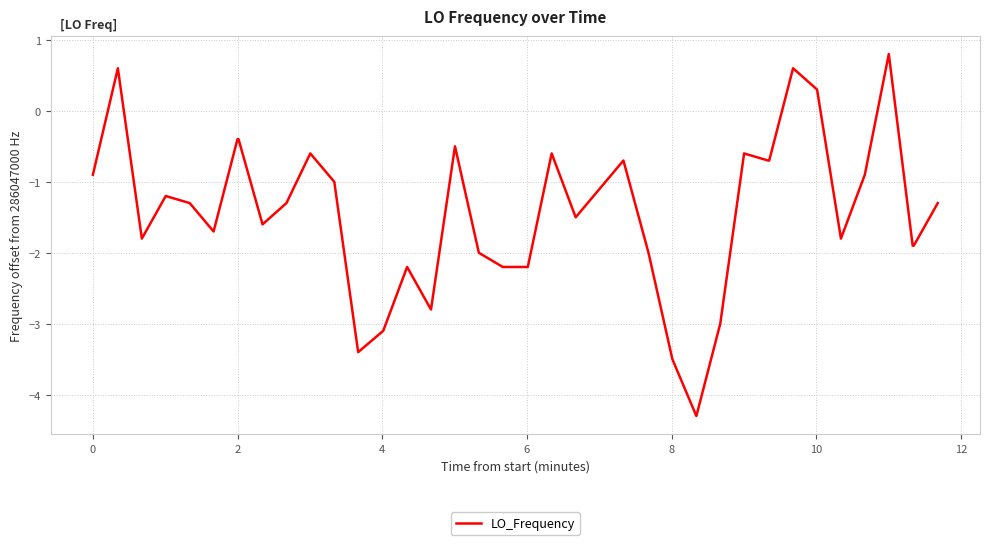

What is the greatest value displayed?

0.8